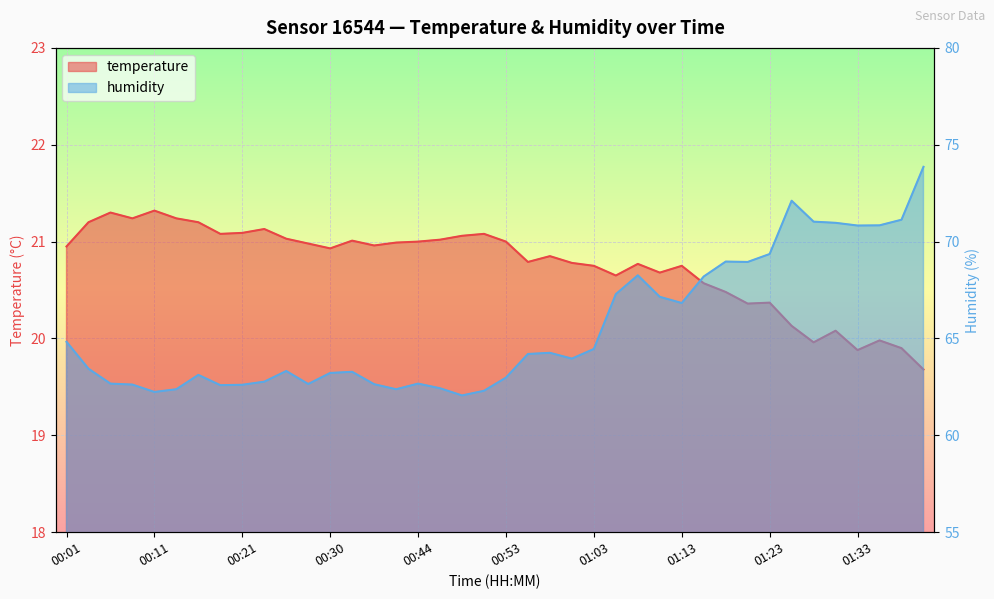

How many data points in humidity are above 63?

25